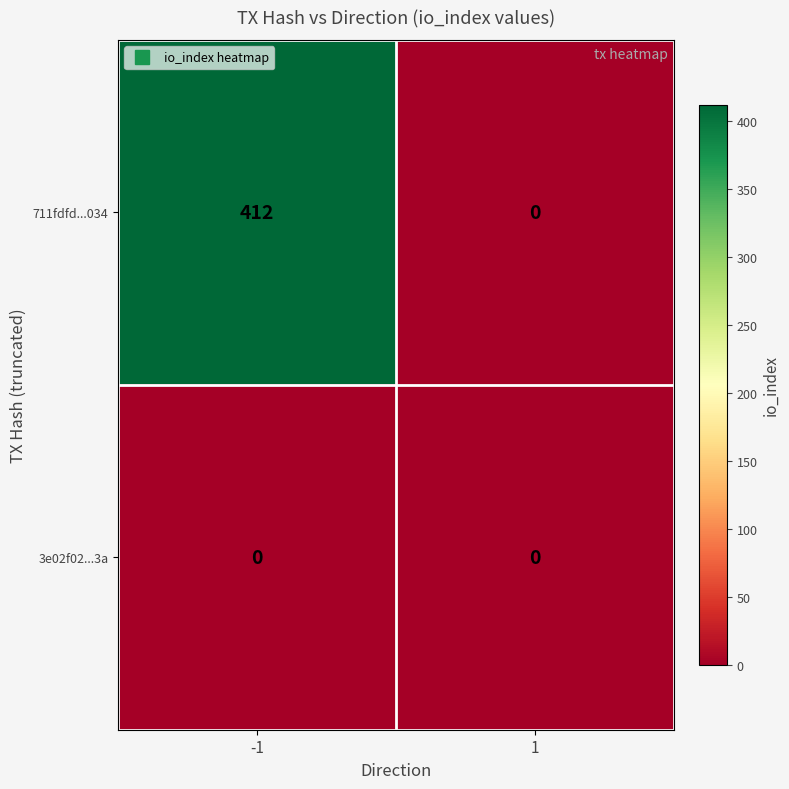

What is the spread (max minus min) of values at -1?

412